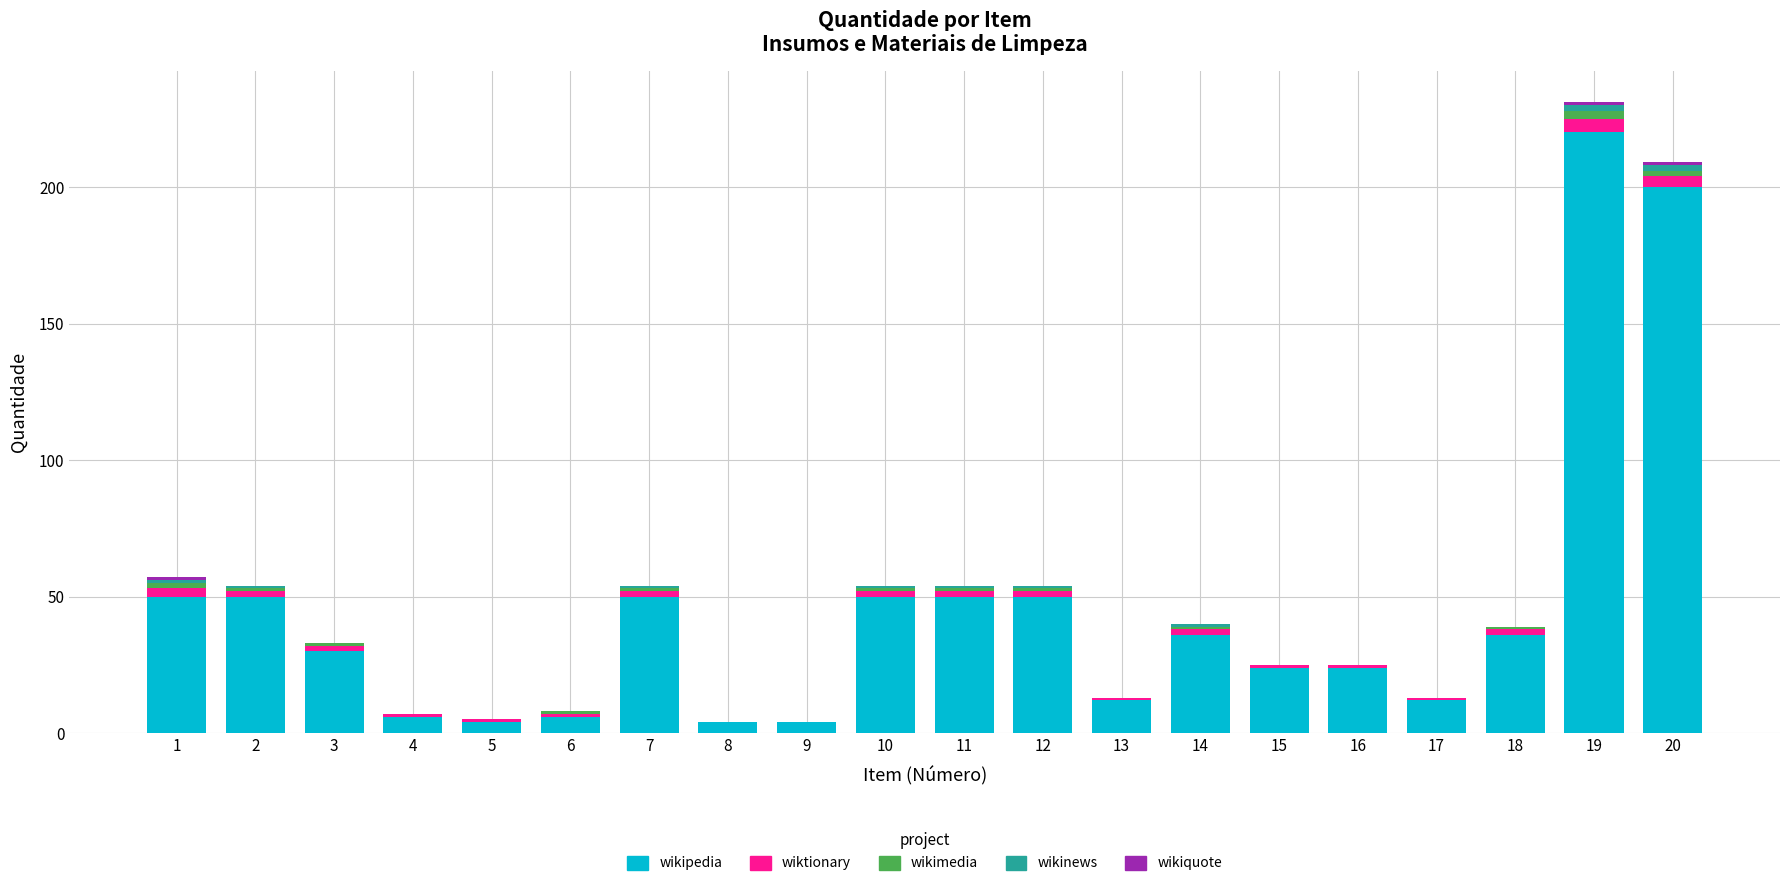

What is the sum of all wikipedia values?

918